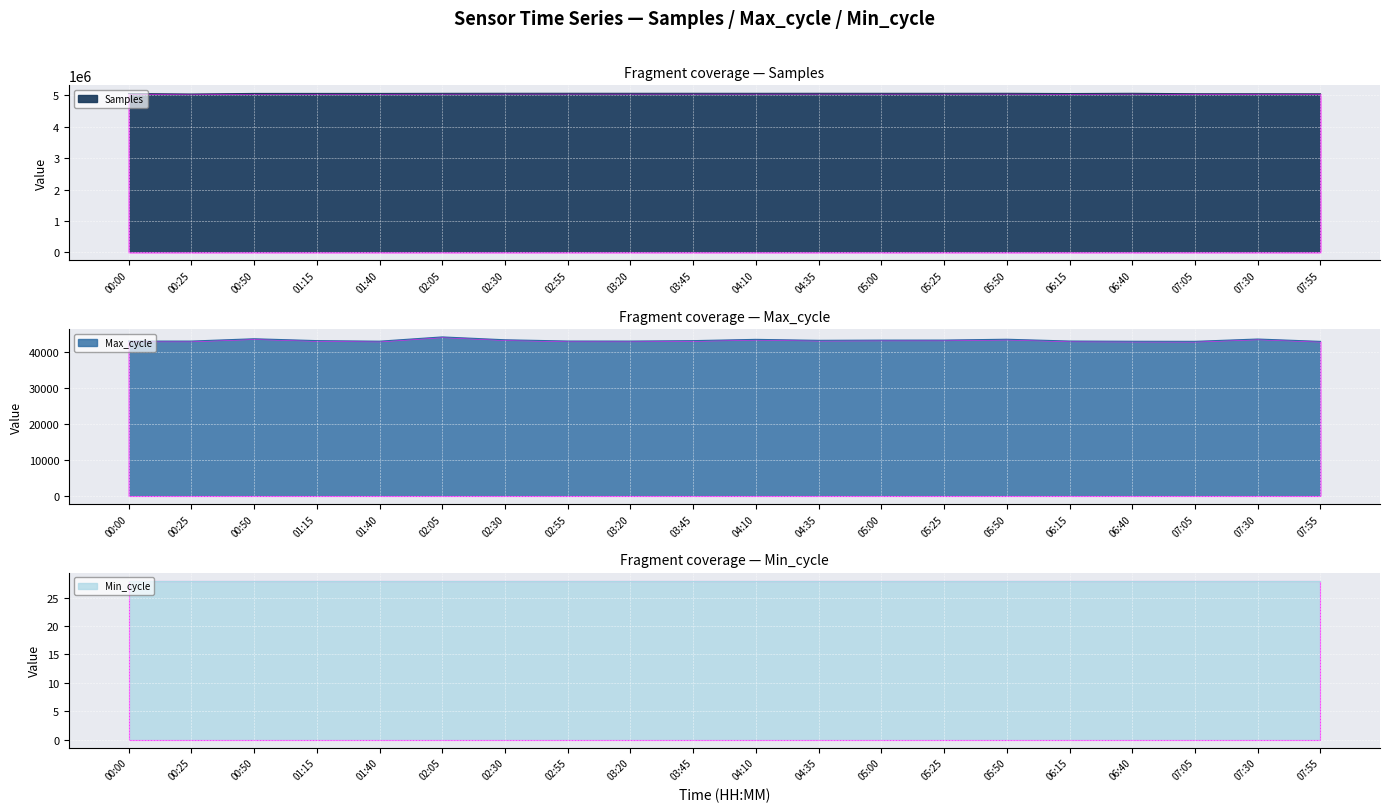

At which category is the sum across all series the highest?

02:30